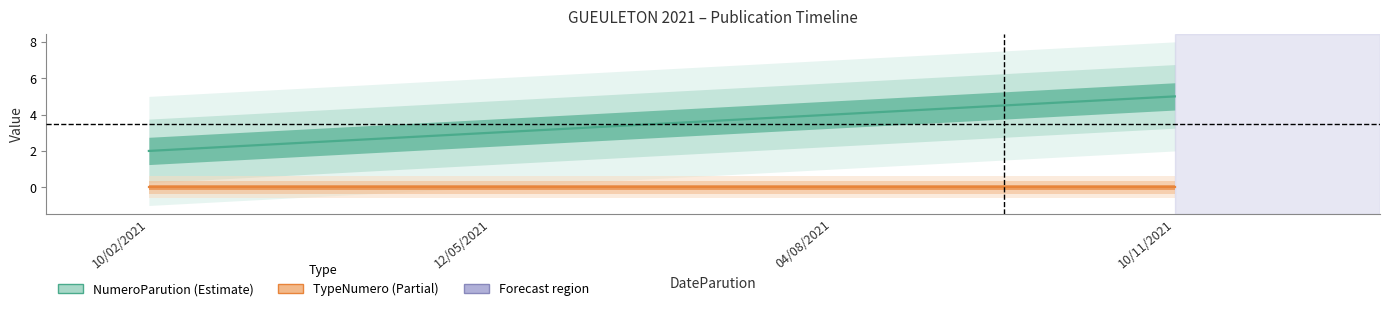

What is the spread (max minus min) of values at 04/08/2021?

4